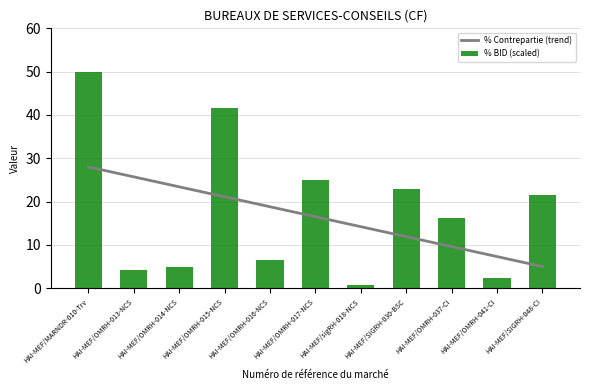

Rank the series by their maximum value, from highest to lowest.

% BID (scaled), % Contrepartie (trend)